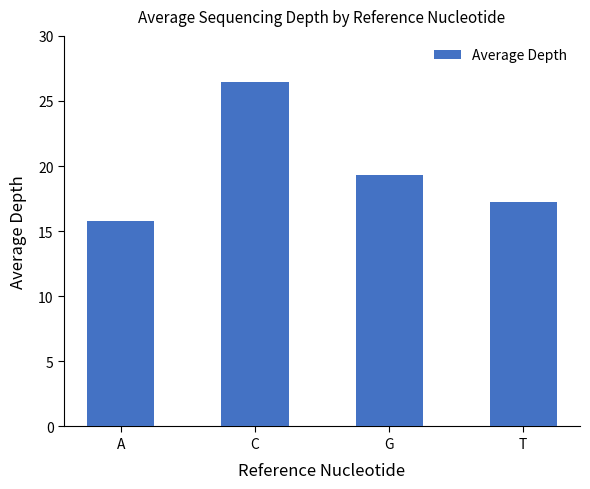

The value at C is 26.4. True or false?

True